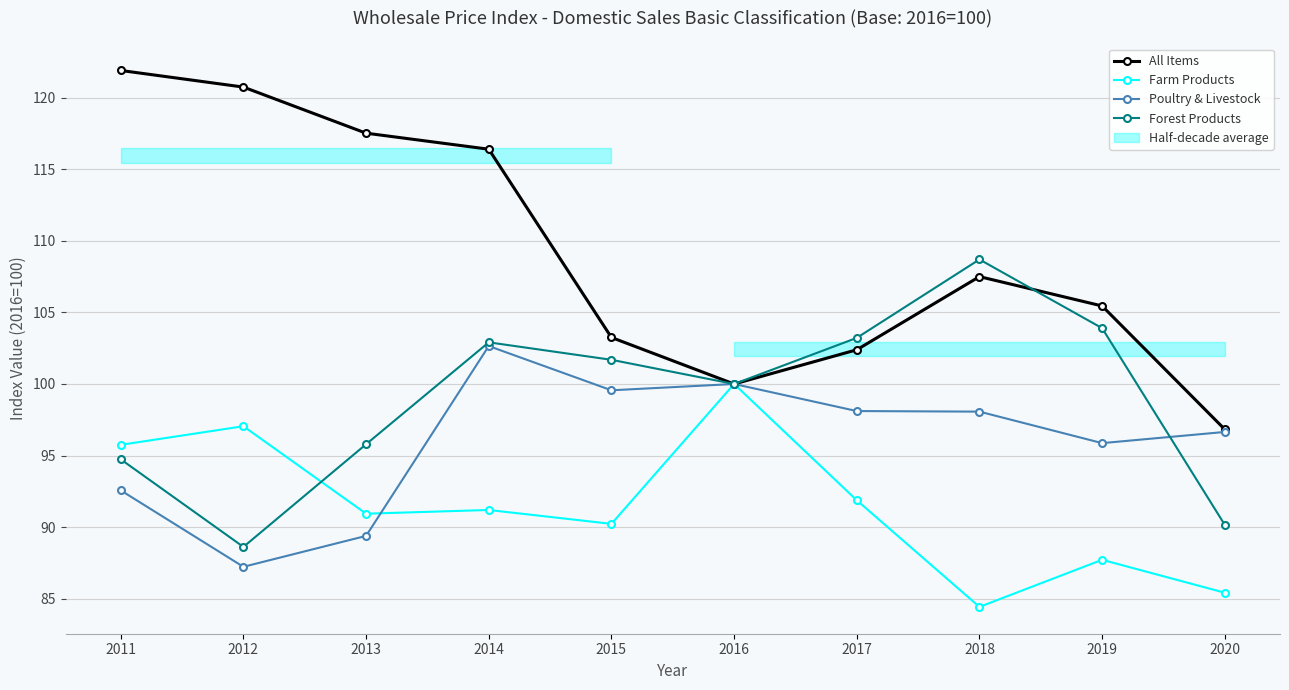

The value of Farm Products at 2014 is 54.5. True or false?

False